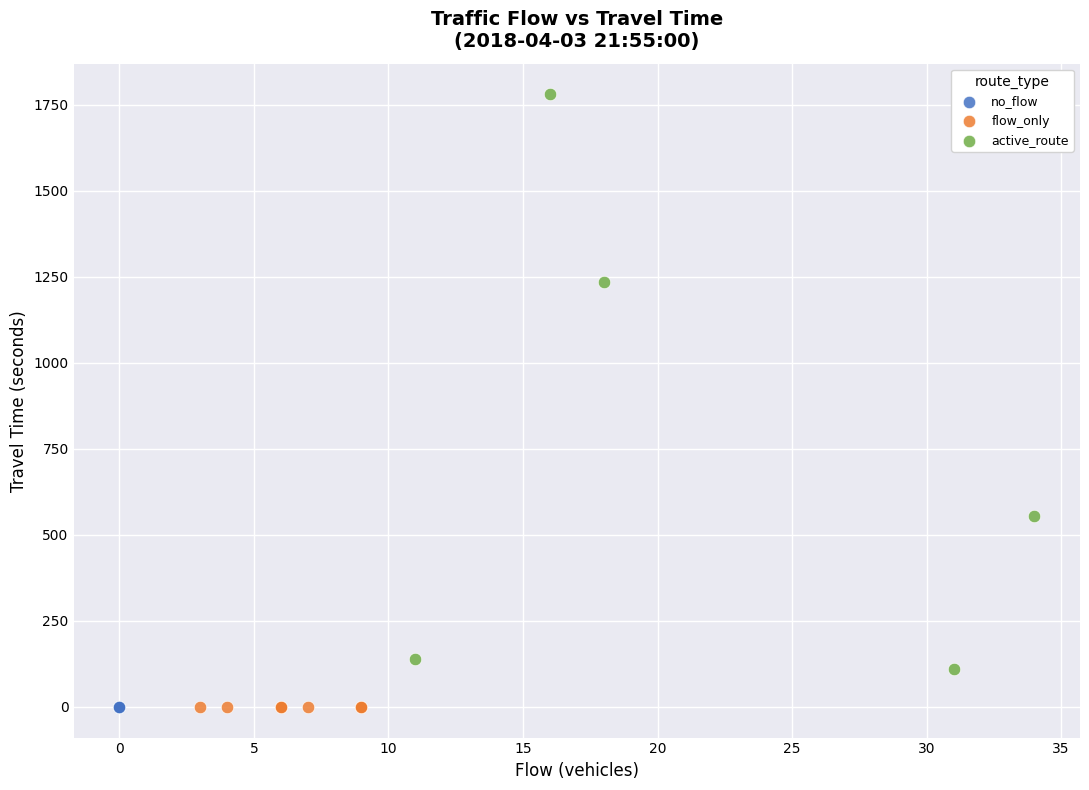

Which series contains the highest Y value?

active_route